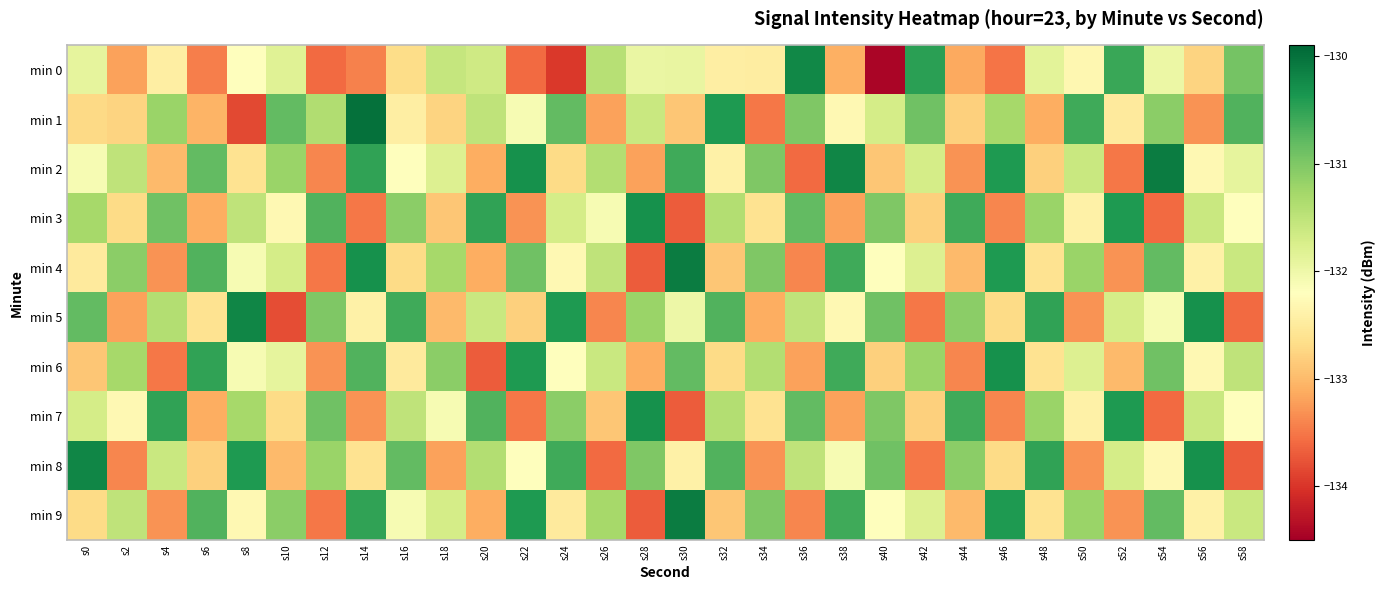

What is the minimum value shown in the chart?

-134.4